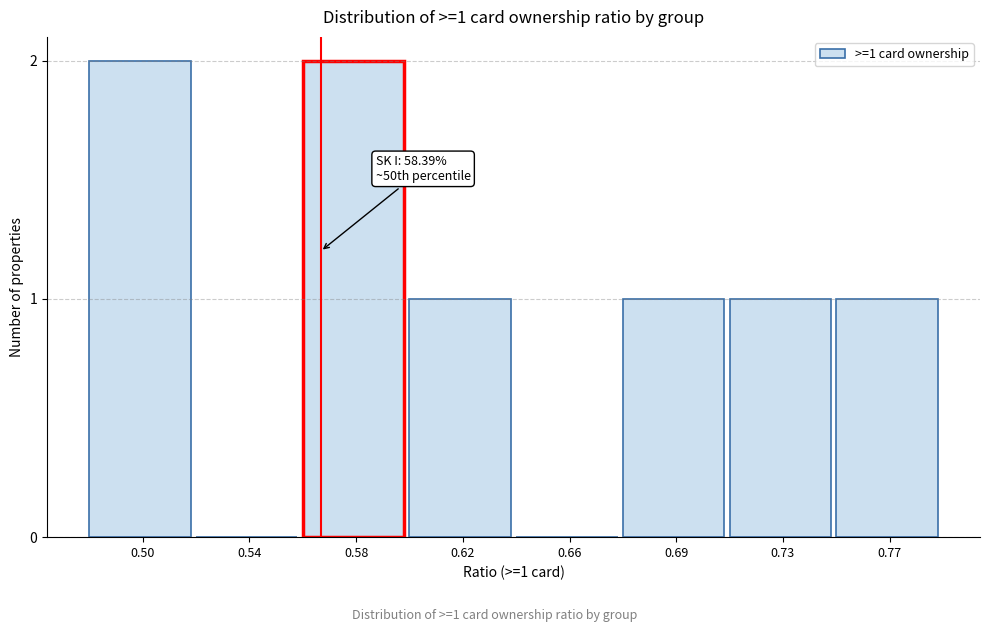

Reading right to left, extract all data points from this chart.

0.77=1	0.73=1	0.69=1	0.66=0	0.62=1	0.58=2	0.54=0	0.50=2